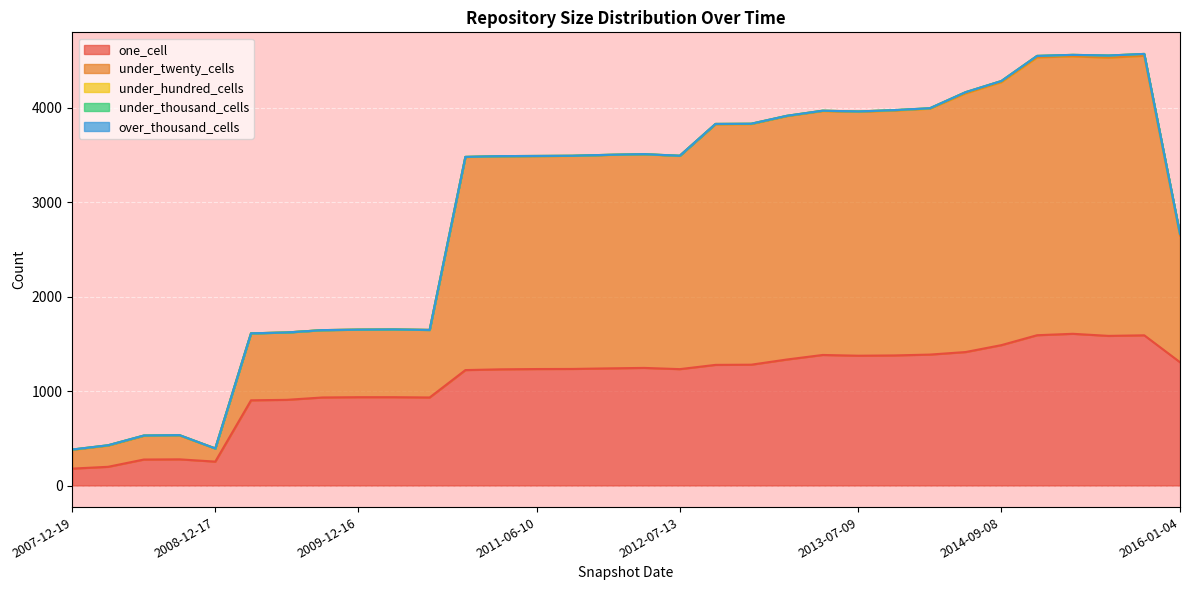

How many categories are shown in the chart?

32